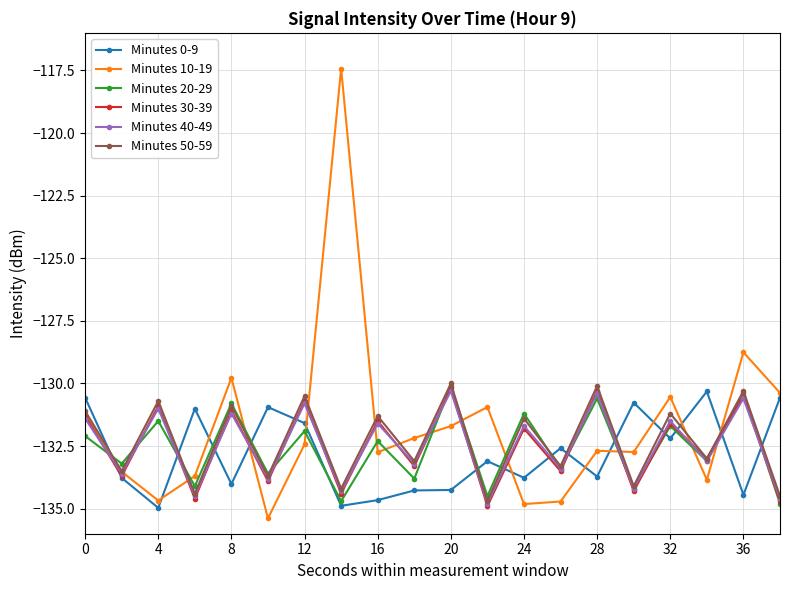

Which series has the largest total across all categories?

Minutes 10-19